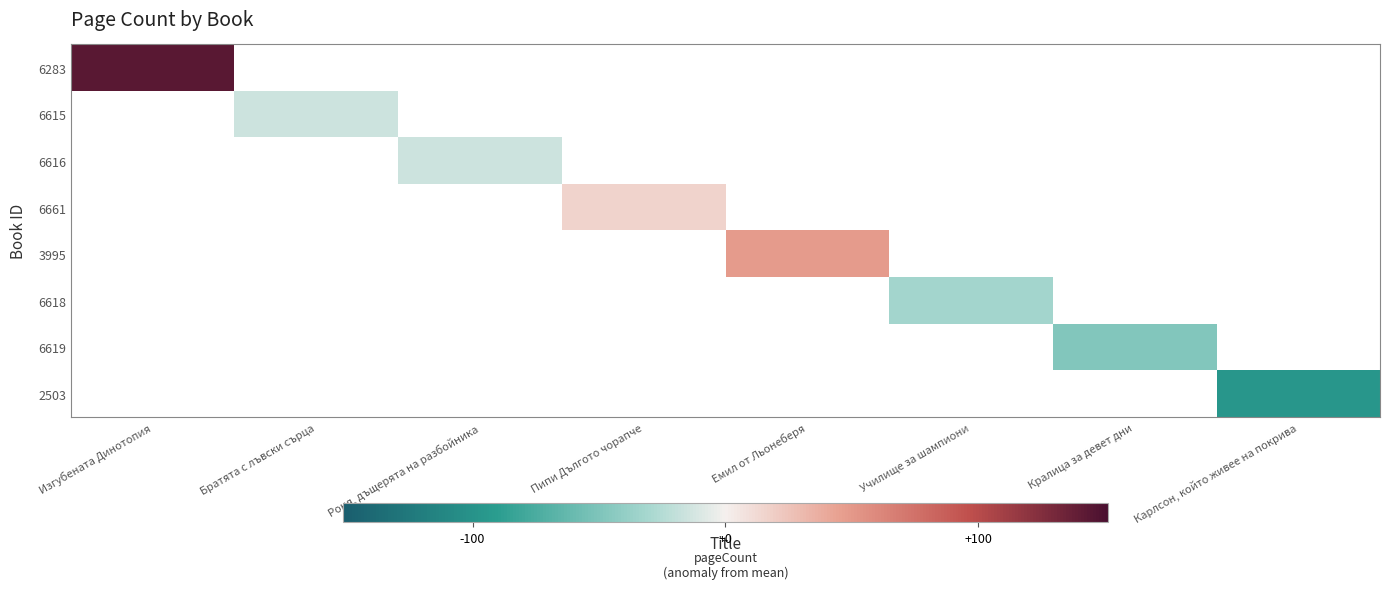

Which label corresponds to the smallest value in the chart?

Карлсон, който живее на покрива